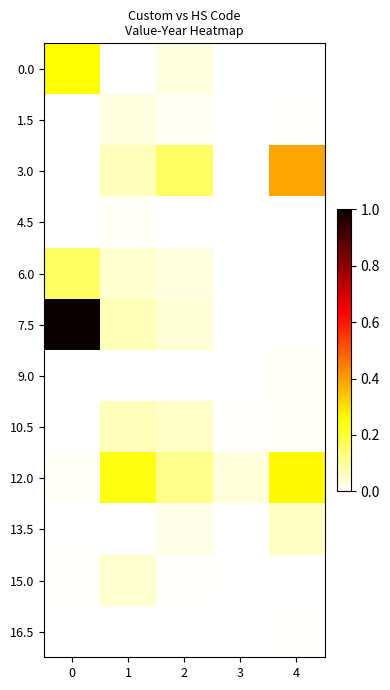

At how many categories does at least one series exceed 0?

5